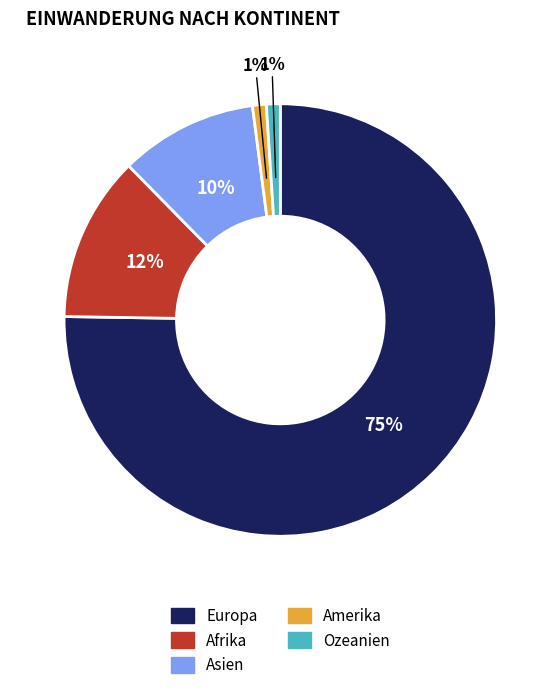

True or false: Ozeanien accounts for 11% of the total.

False